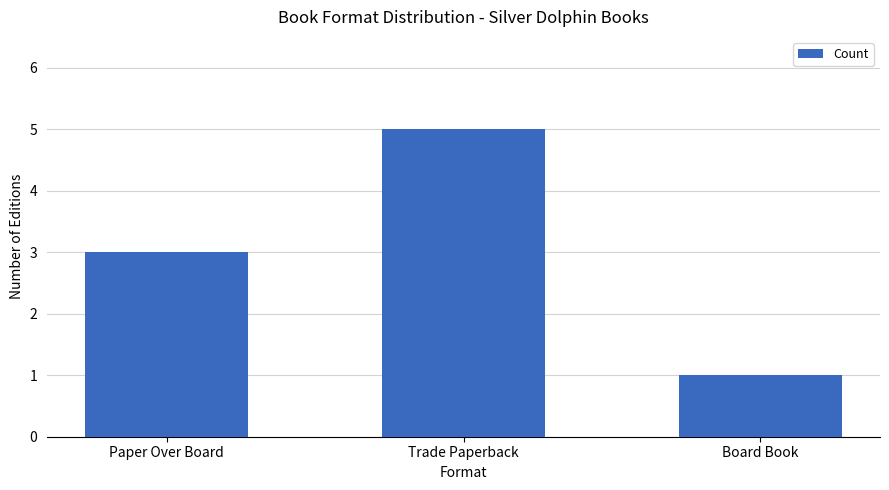

Which label corresponds to the smallest value in the chart?

Board Book